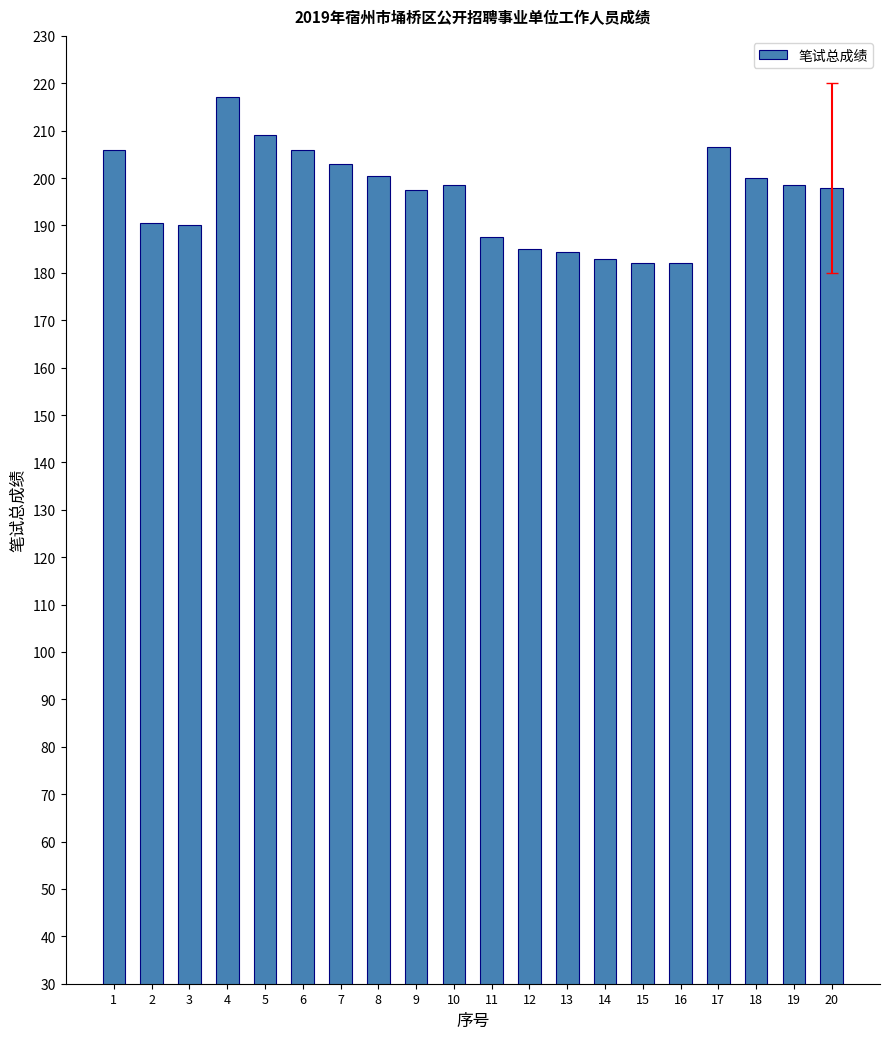

Are the bars grouped side by side (vs. stacked)?

No